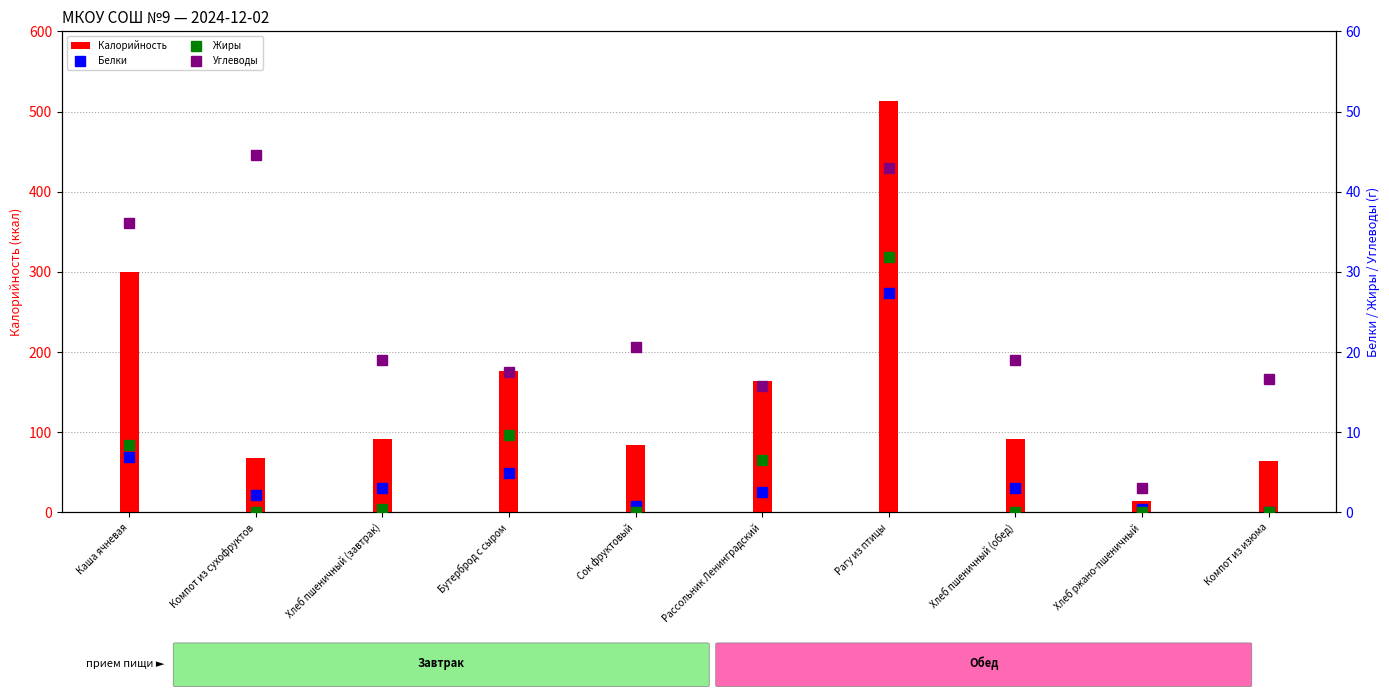

At which category is the sum across all series the highest?

Рагу из птицы